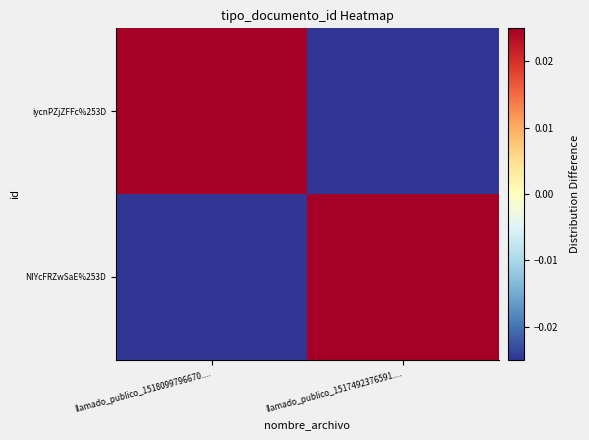

Which series changed the most between llamado_publico_1518099796670.... and llamado_publico_1517492376591....?

iycnPZjZFFc%253D